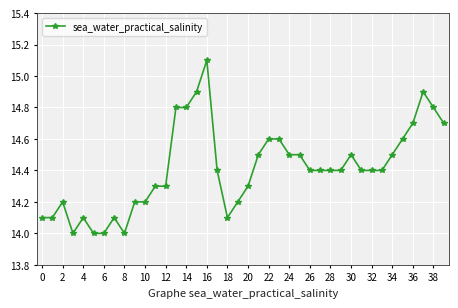

How many lines are shown in the chart?

1